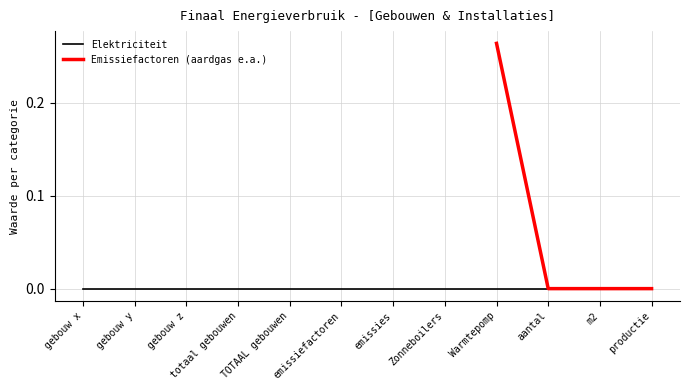

How many series are shown in this chart?

2